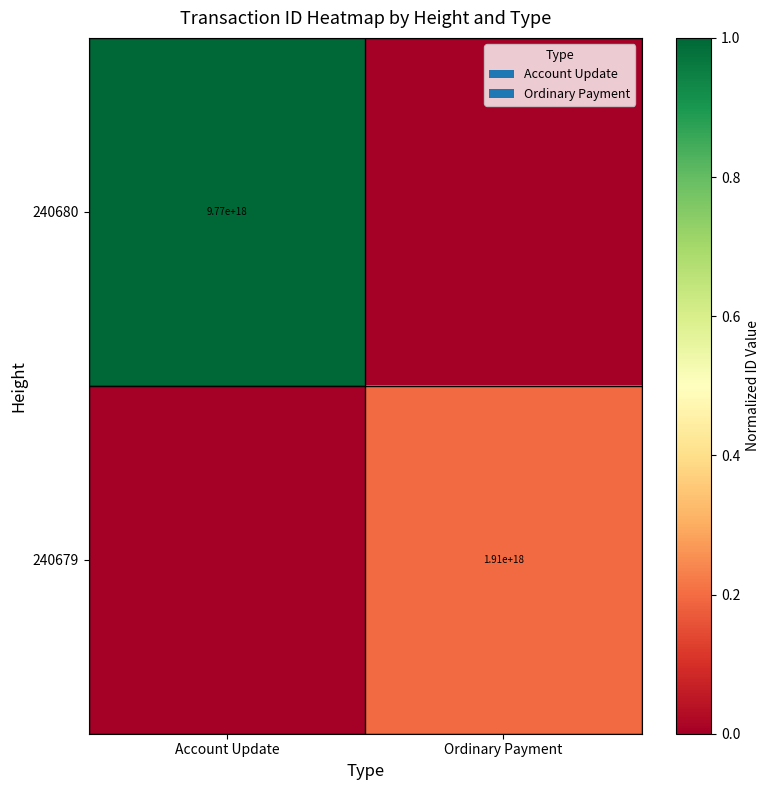

At which category is the sum across all series the highest?

Account Update